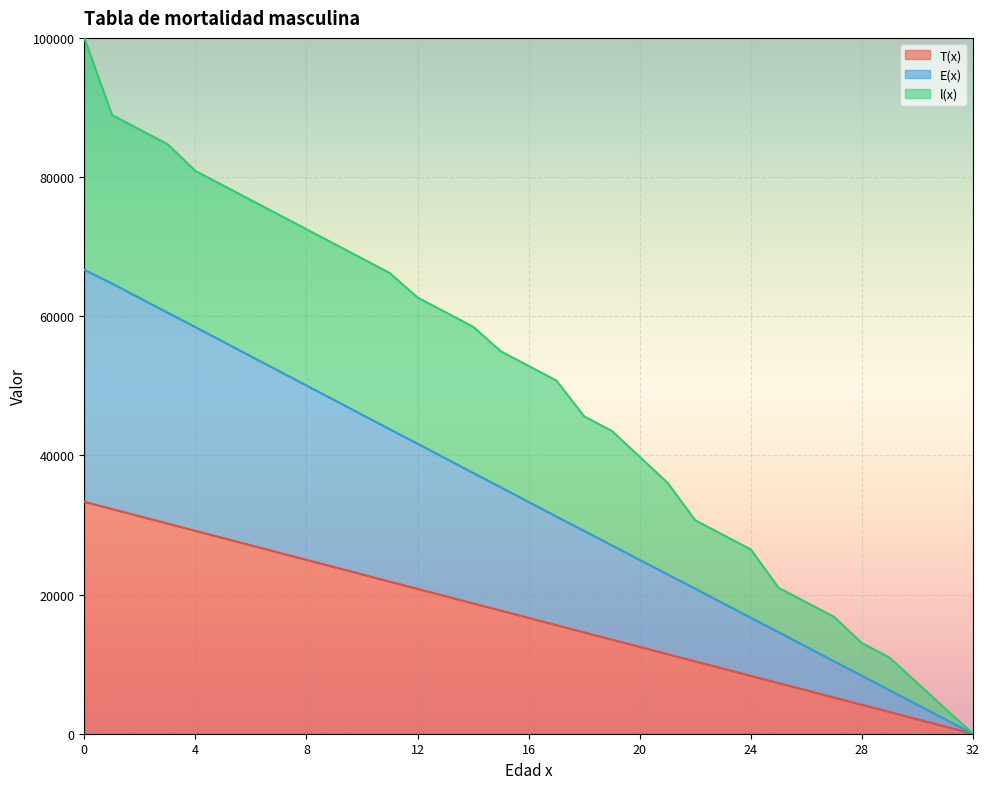

True or false: E(x) has a value of 69315.5 at 10.

False